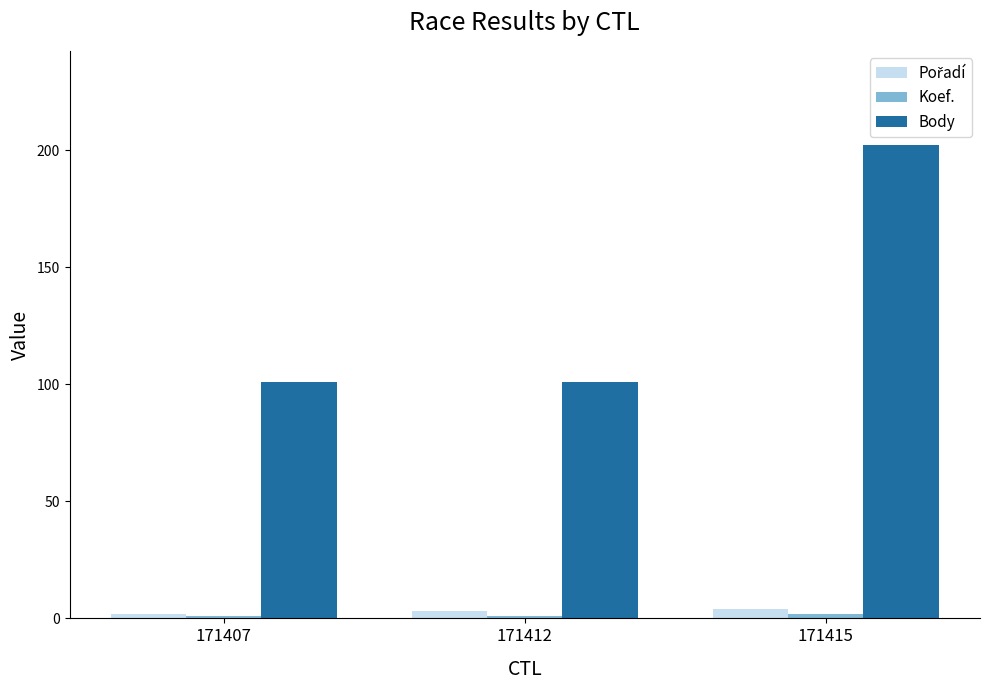

What is the difference between the maximum and minimum values in the Body series?

101